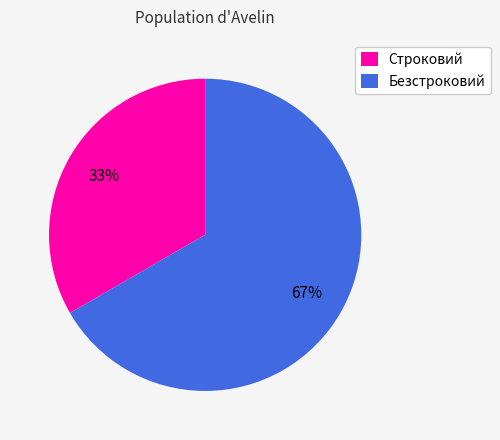

What is the ratio of the value at Безстроковий to the value at Строковий?

2.0